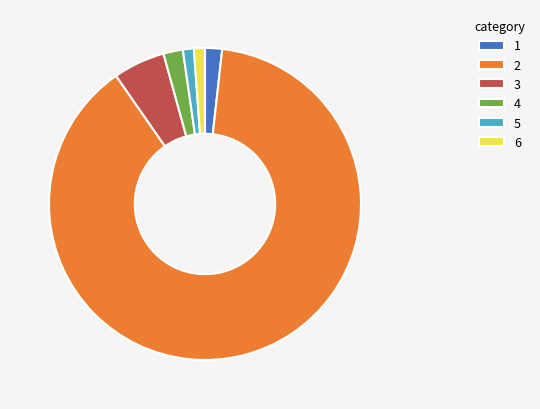

True or false: 3 accounts for 1% of the total.

False